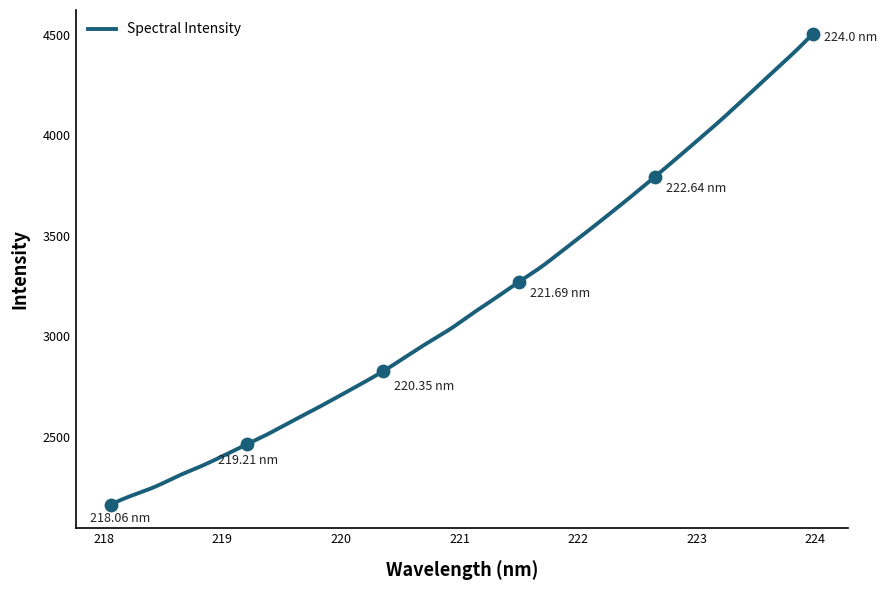

What is the change in value from 219.3979 to 223.2172?

+1563.6